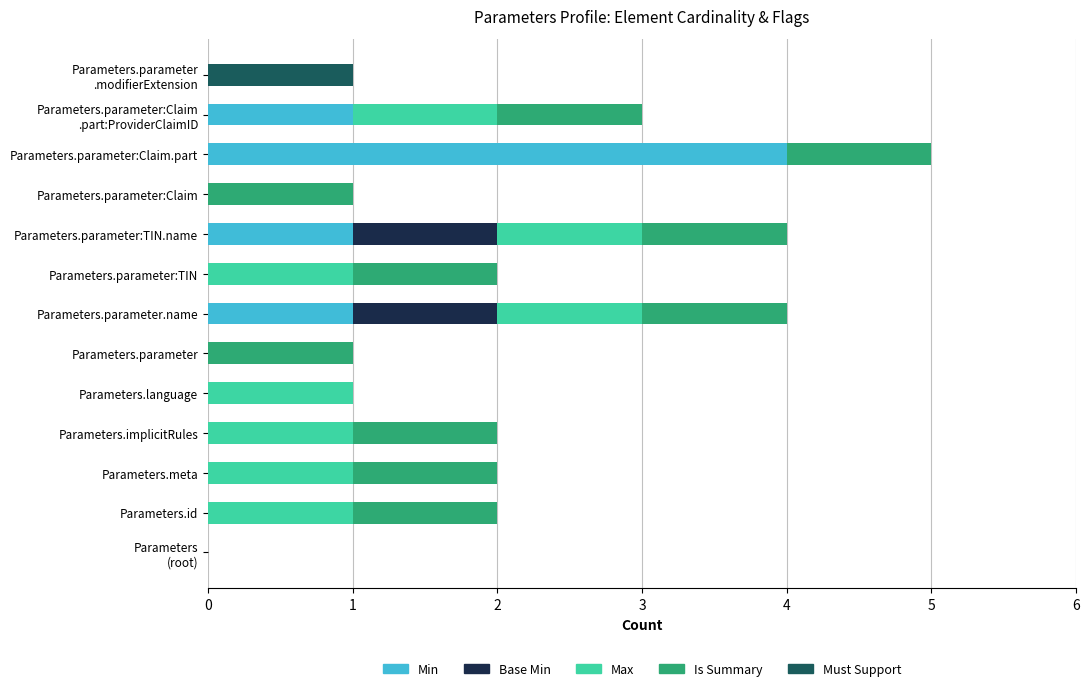

At which category is the sum across all series the highest?

Parameters.parameter:Claim.part